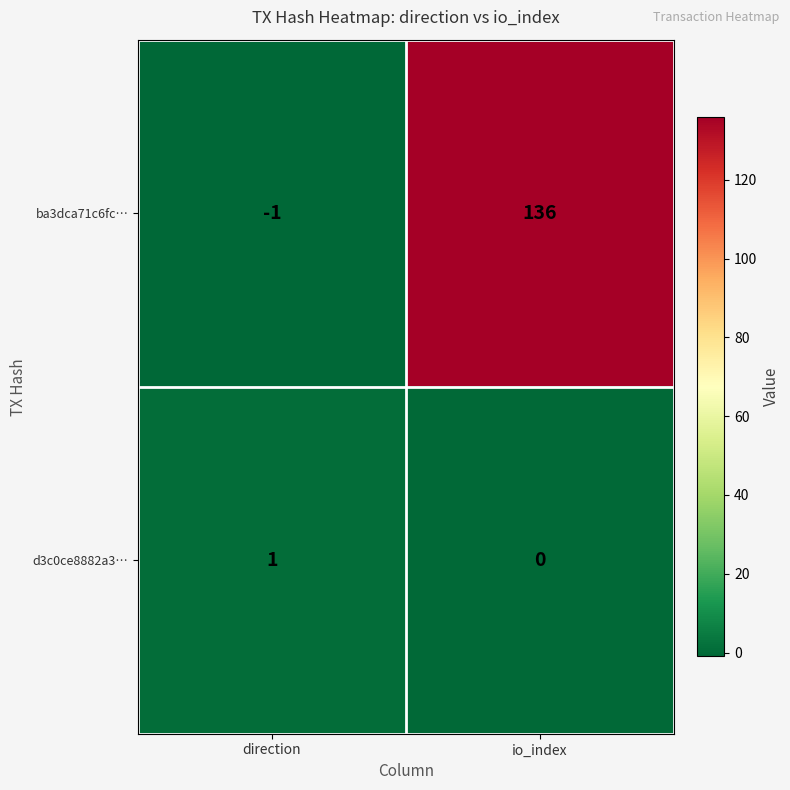

The value of ba3dca71c6fc… at direction is -2. True or false?

False